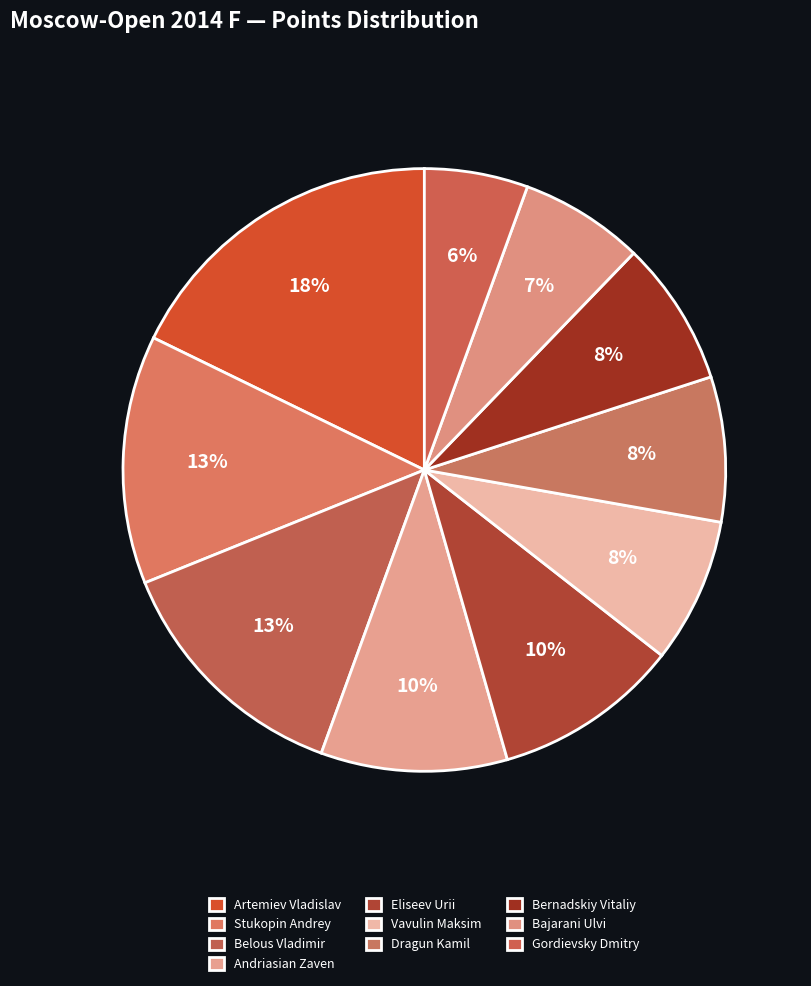

What percentage do Bajarani Ulvi and Andriasian Zaven together represent?

16.7%